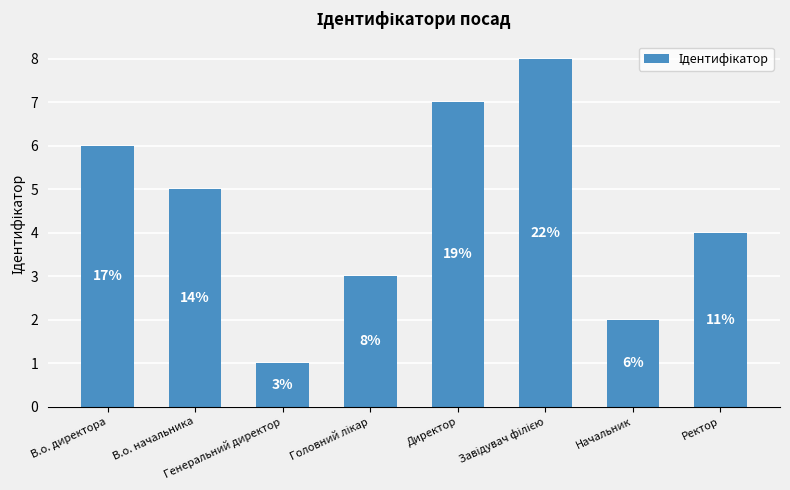

What is the label of the 7th bar from the right?

В.о. начальника